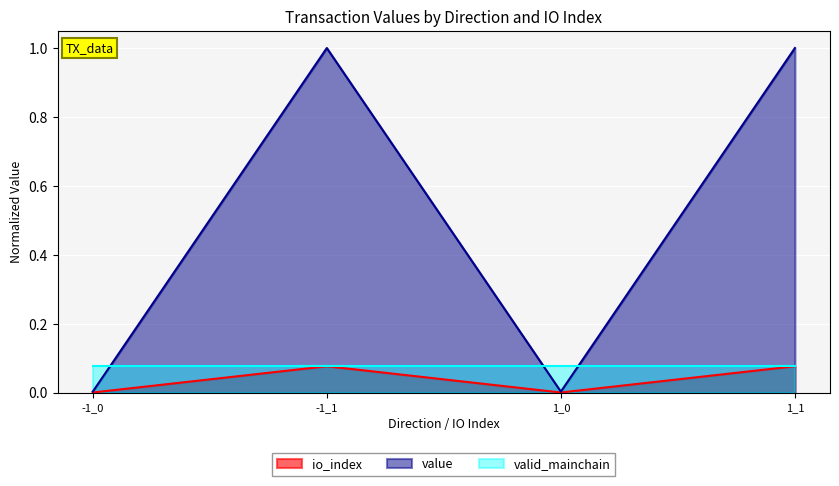

What is the maximum value for value?

1.0